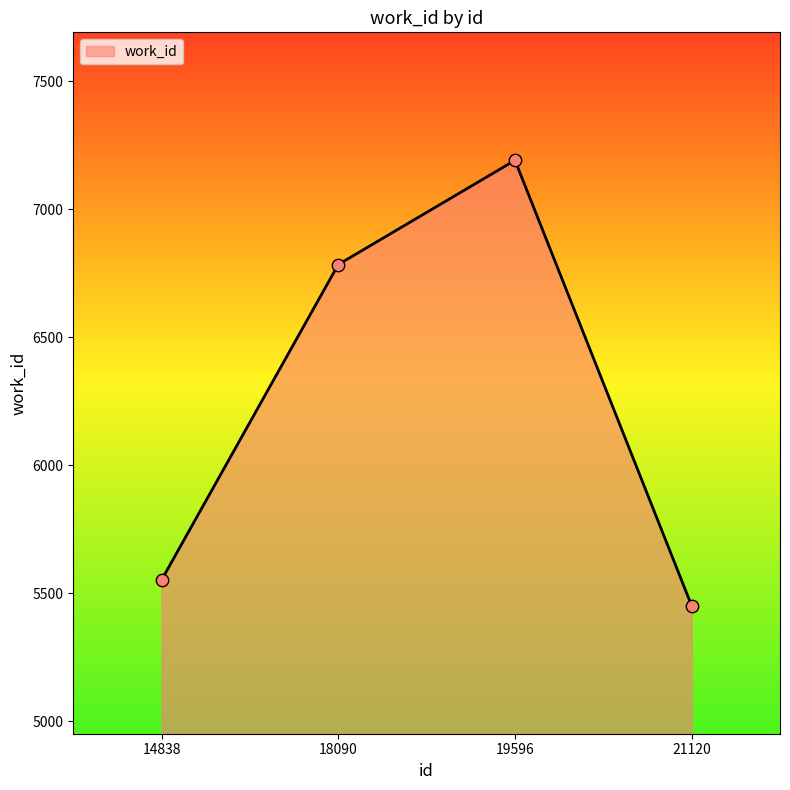

Approximately how many times larger is the value at 14838 compared to 19596?

0.8